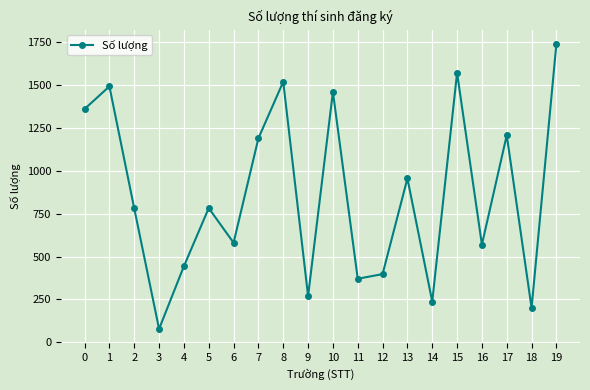

What is the minimum value shown in the chart?

78